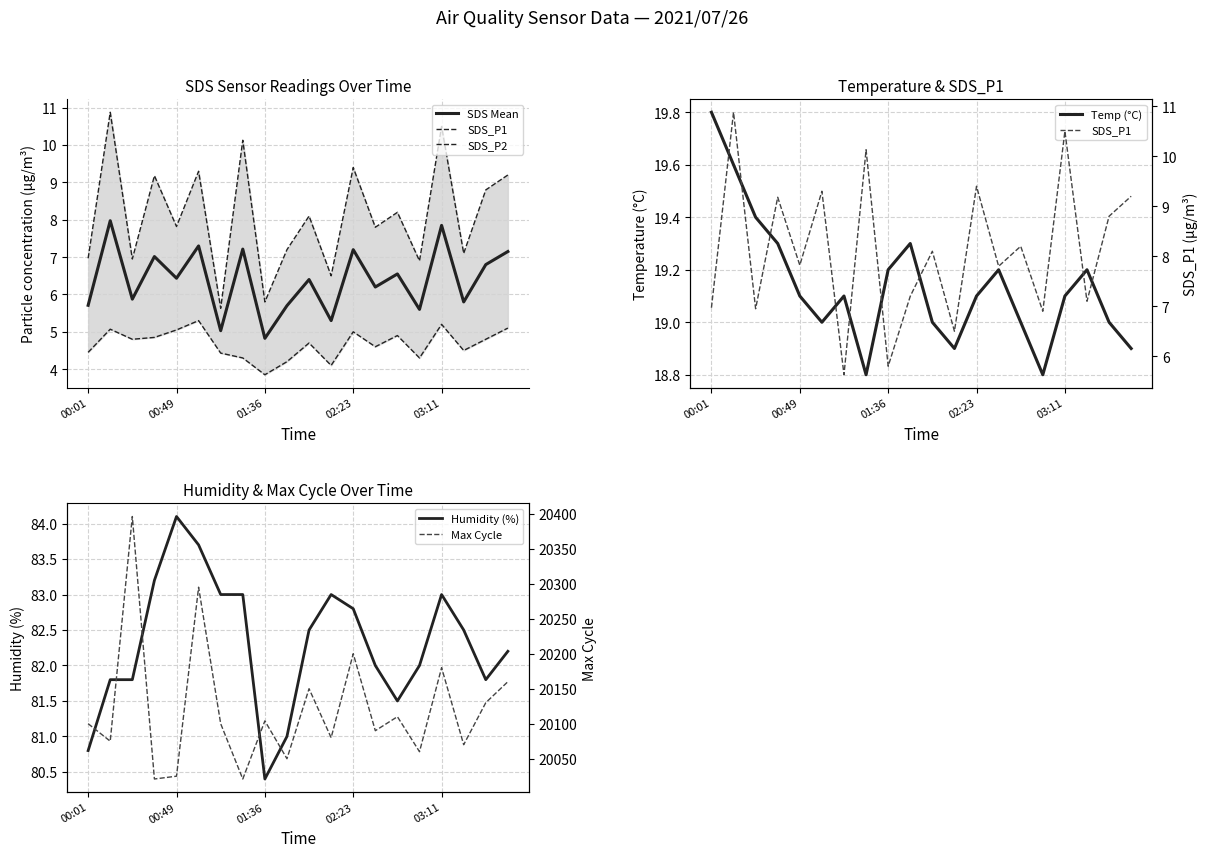

True or false: SDS Mean has a value of 9.1 at 00:01.

False